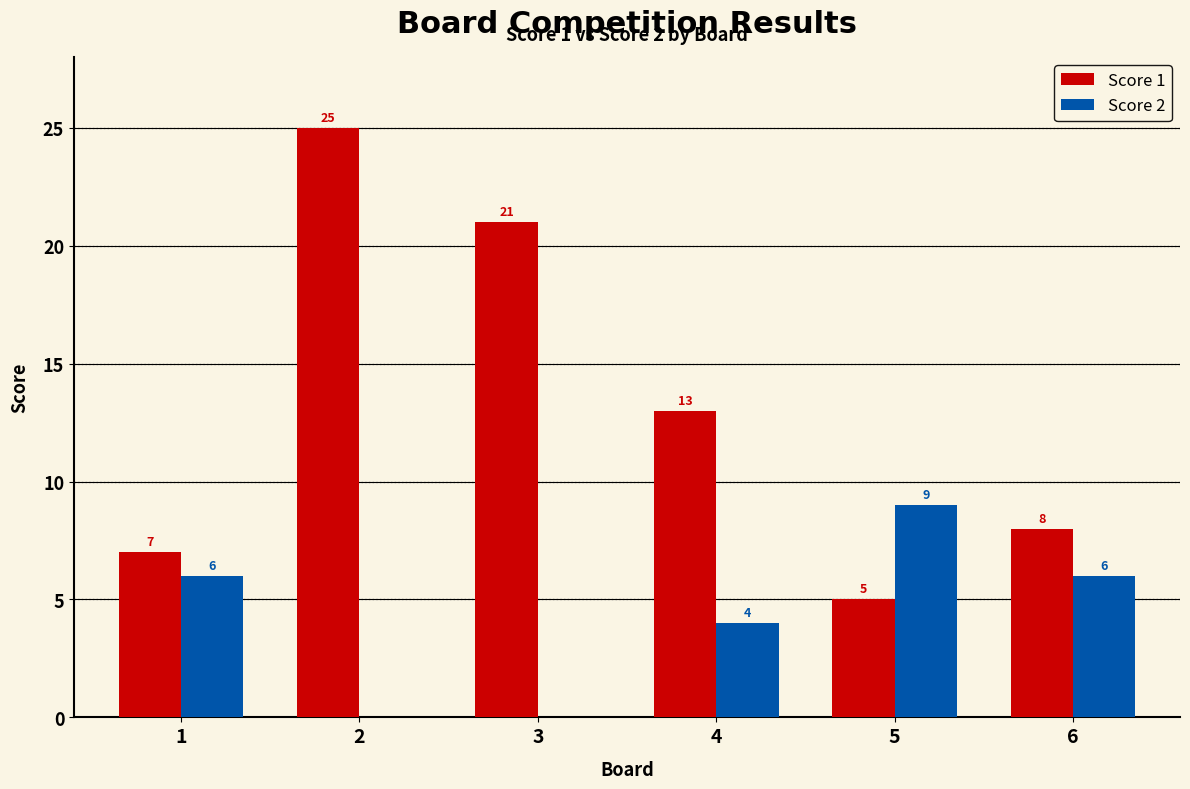

How many groups of bars are there?

6